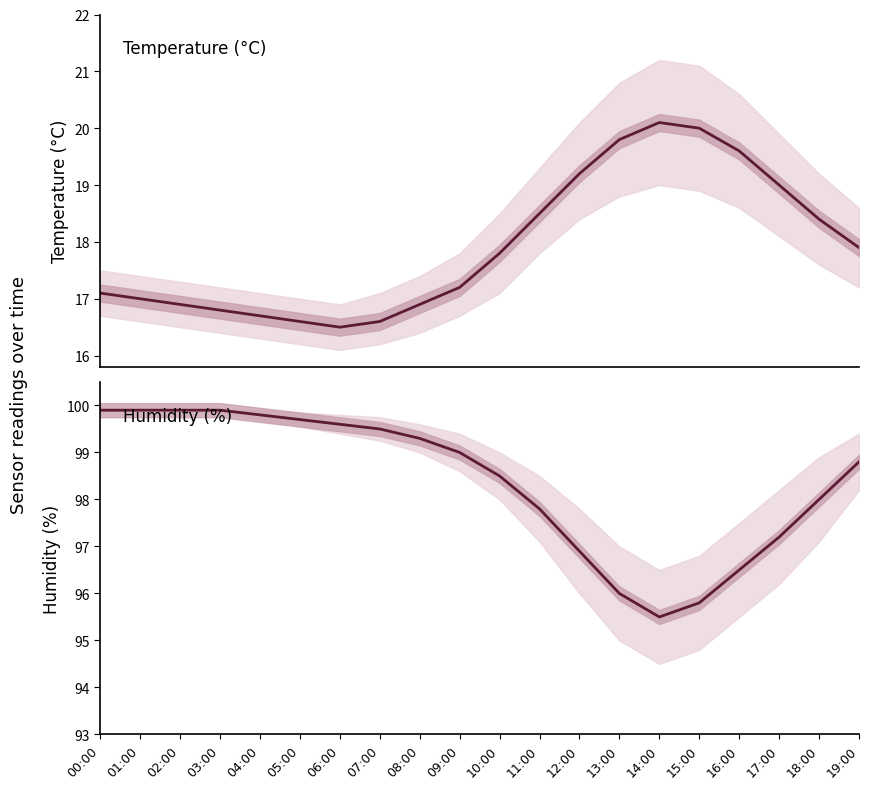

Is the value of temperature at 01:00 greater than the value of humidity at 04:00?

No